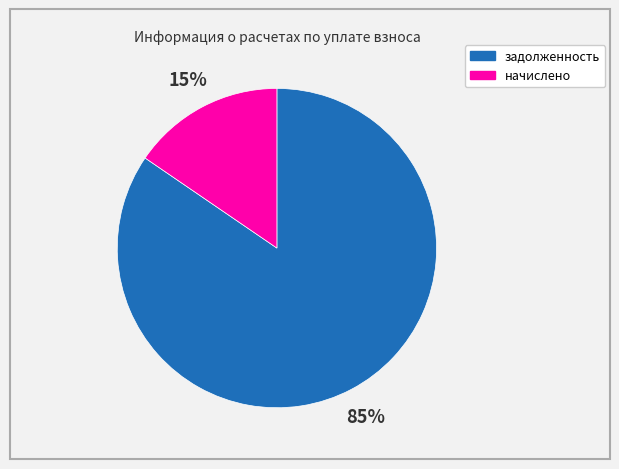

Between начислено and задолженность, which is larger?

задолженность